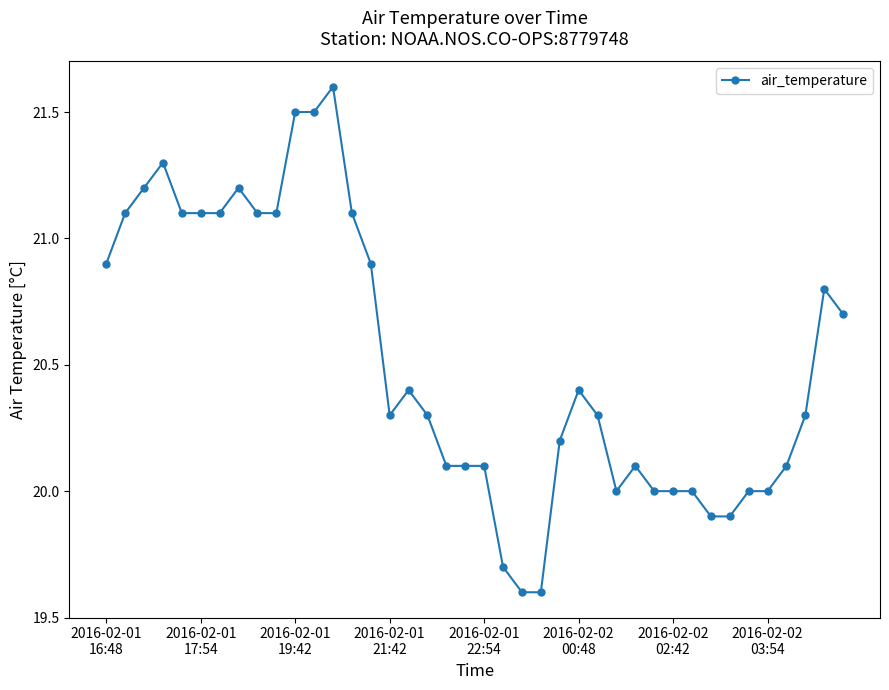

What is the smallest value displayed?

19.6